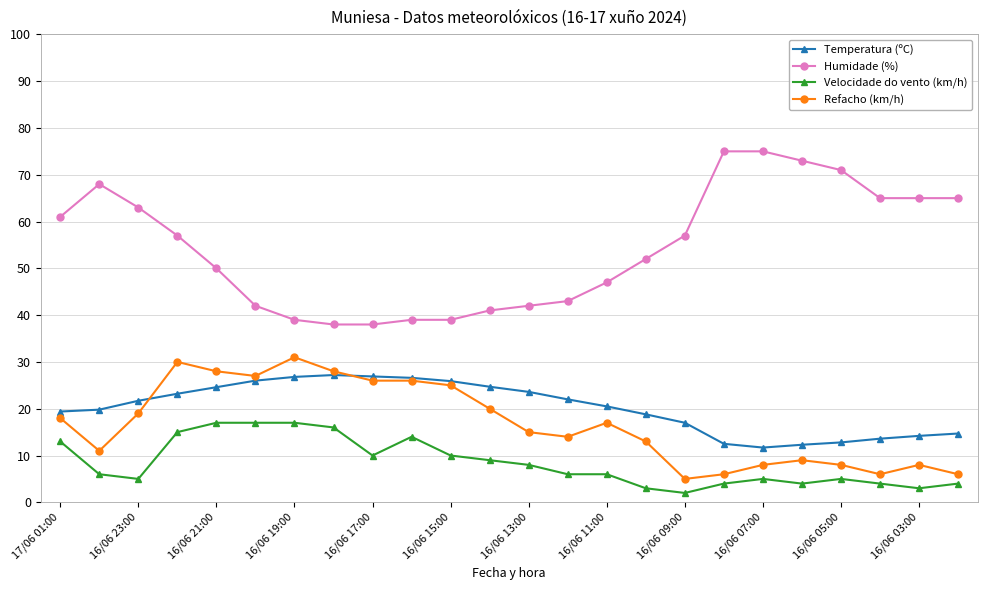

True or false: Velocidade do vento (km/h) and Temperatura (ºC) cross at least once.

False